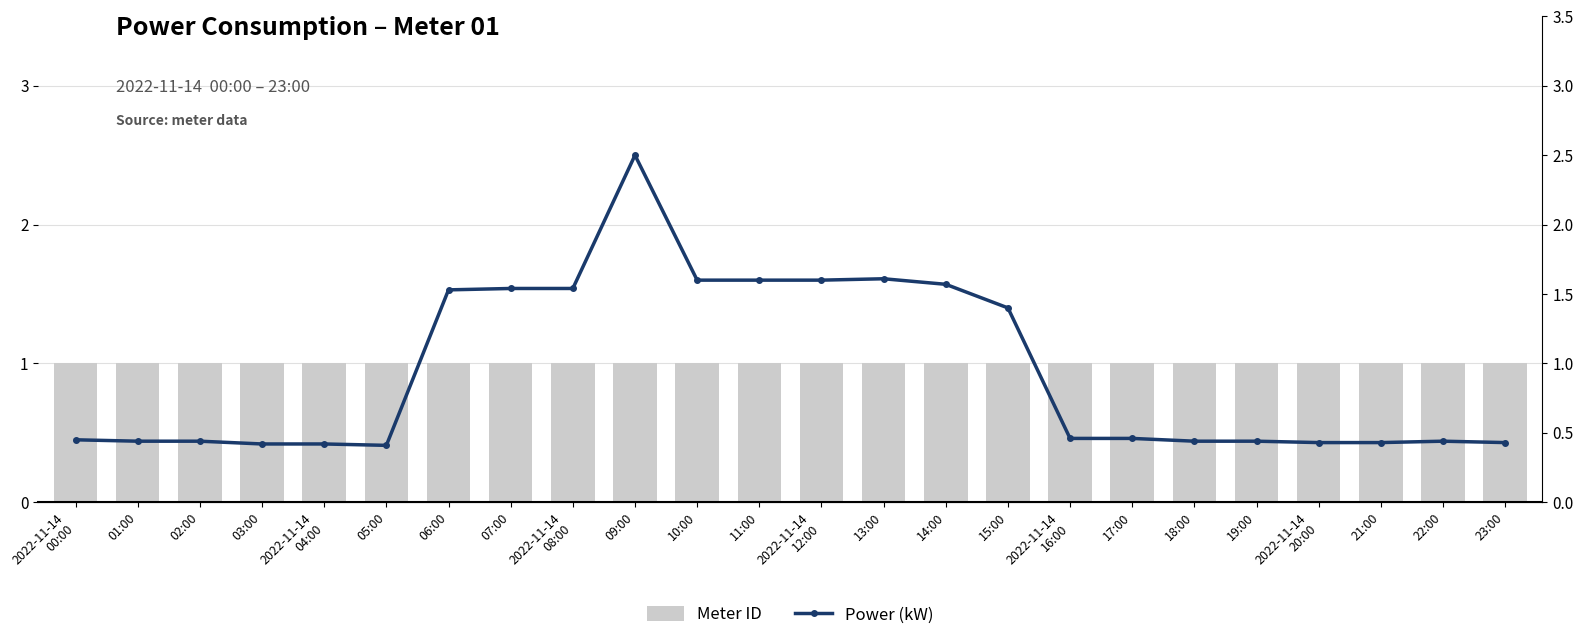

Reading left to right, list all the values displayed in this chart.

Meter ID: 2022-11-14
00:00=1.0	01:00=1.0	02:00=1.0	03:00=1.0	2022-11-14
04:00=1.0	05:00=1.0	06:00=1.0	07:00=1.0	2022-11-14
08:00=1.0	09:00=1.0	10:00=1.0	11:00=1.0	2022-11-14
12:00=1.0	13:00=1.0	14:00=1.0	15:00=1.0	2022-11-14
16:00=1.0	17:00=1.0	18:00=1.0	19:00=1.0	2022-11-14
20:00=1.0	21:00=1.0	22:00=1.0	23:00=1.0
Power (kW): 2022-11-14
00:00=0.5	01:00=0.4	02:00=0.4	03:00=0.4	2022-11-14
04:00=0.4	05:00=0.4	06:00=1.5	07:00=1.5	2022-11-14
08:00=1.5	09:00=2.5	10:00=1.6	11:00=1.6	2022-11-14
12:00=1.6	13:00=1.6	14:00=1.6	15:00=1.4	2022-11-14
16:00=0.5	17:00=0.5	18:00=0.4	19:00=0.4	2022-11-14
20:00=0.4	21:00=0.4	22:00=0.4	23:00=0.4